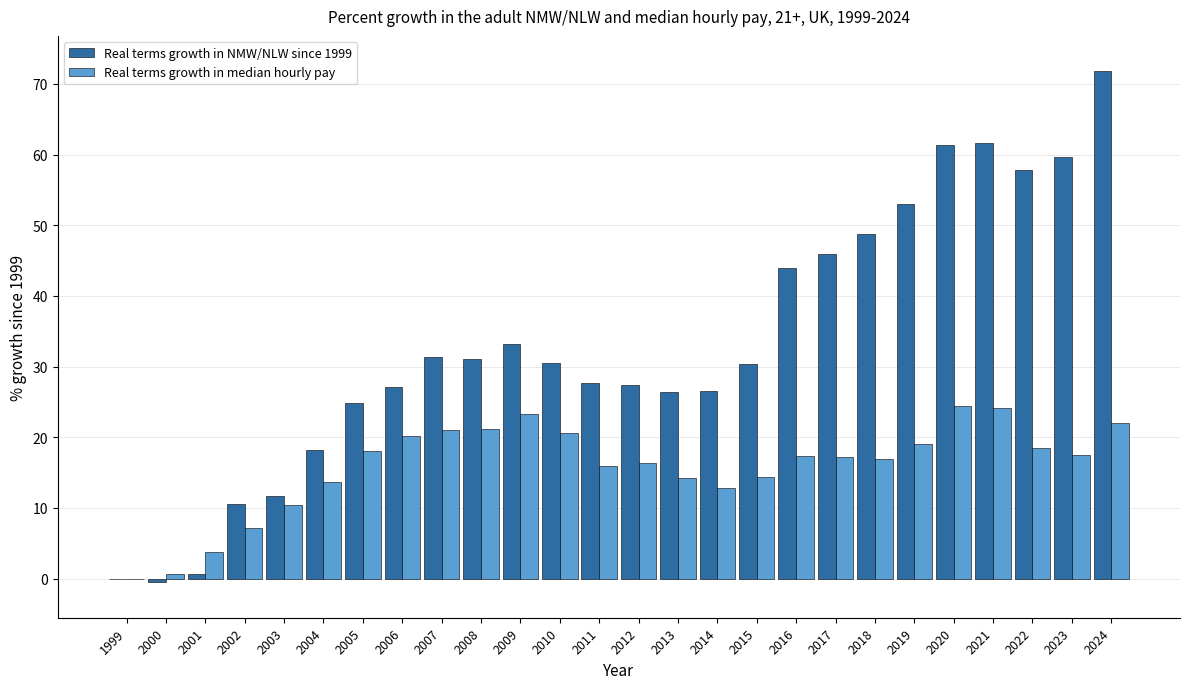

What is the sum of the Real terms growth in NMW/NLW since 1999 values at 2014 and 2017?

72.6